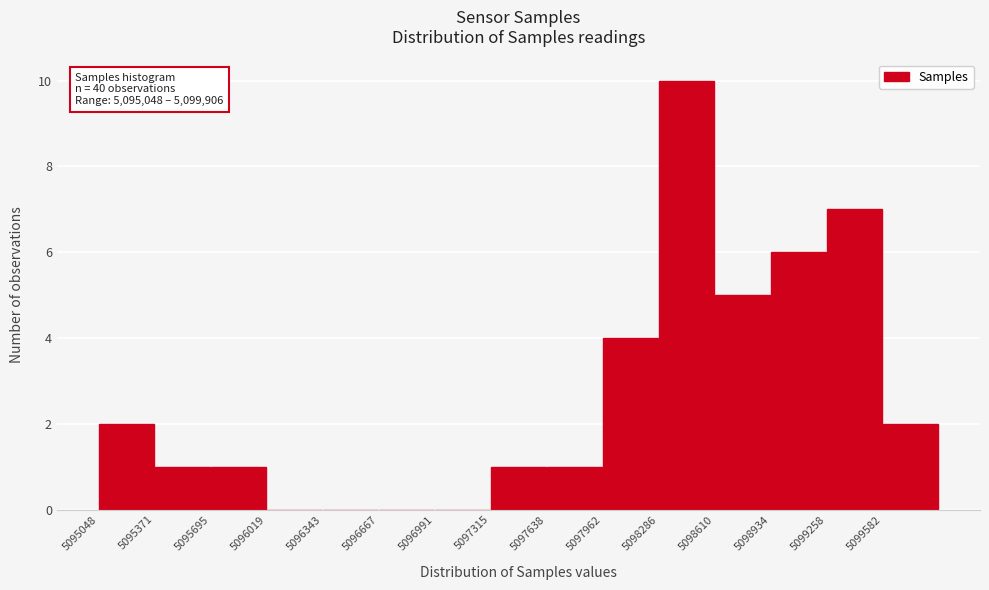

Which range on the x-axis has the tallest bar?

5098300 to 5098600